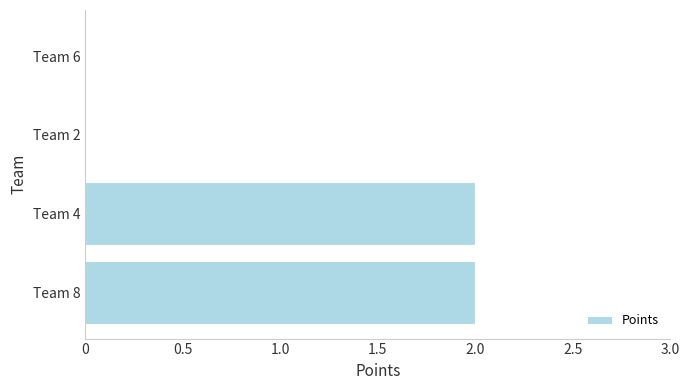

Reading top to bottom, list all the values displayed in this chart.

Team 6=0	Team 2=0	Team 4=2	Team 8=2